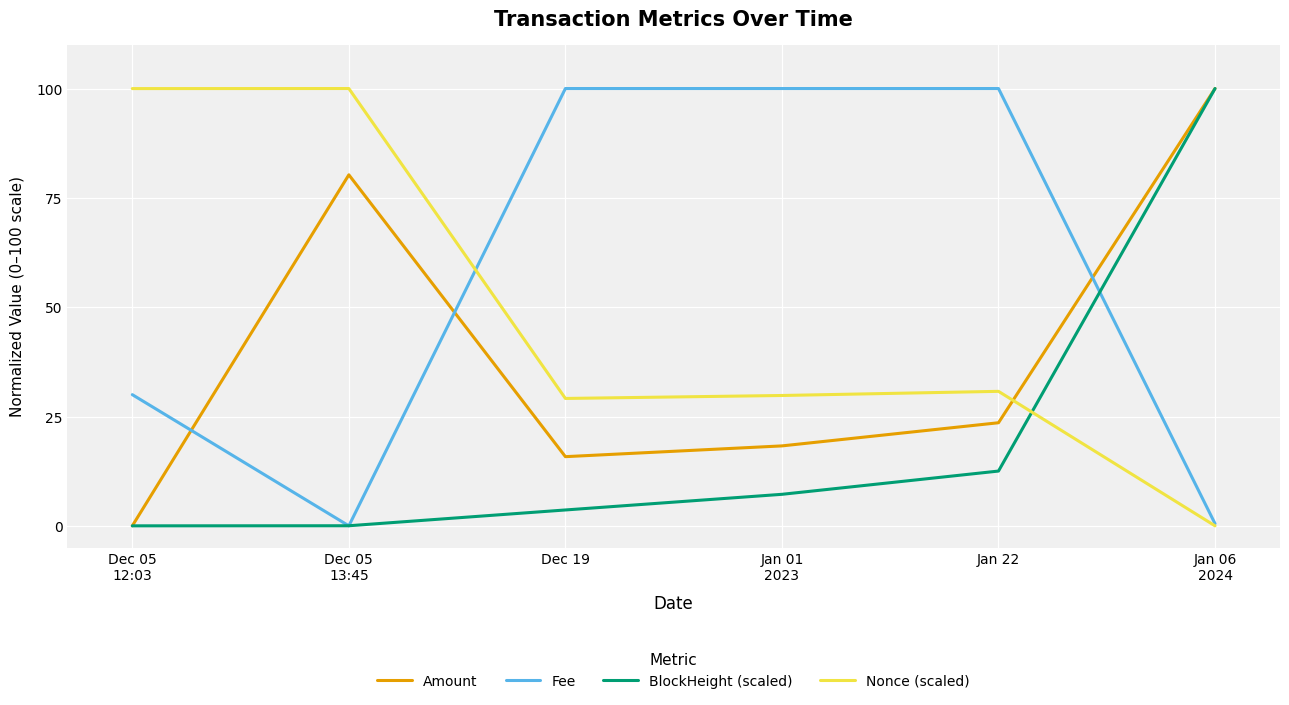

What position from the right is Jan 01
2023?

3